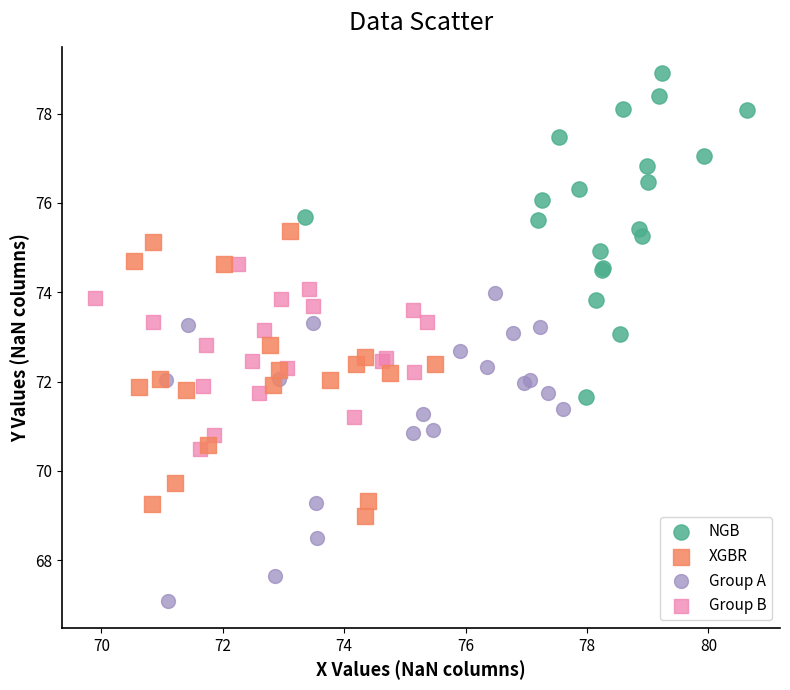

Which series has the widest spread of Y values?

NGB